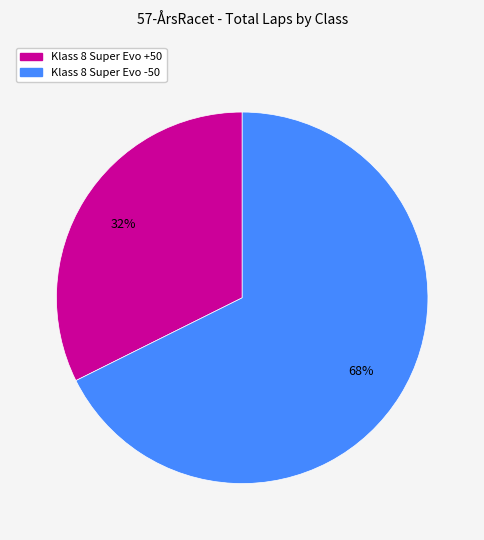

Is there any slice that represents more than half of the pie?

Yes